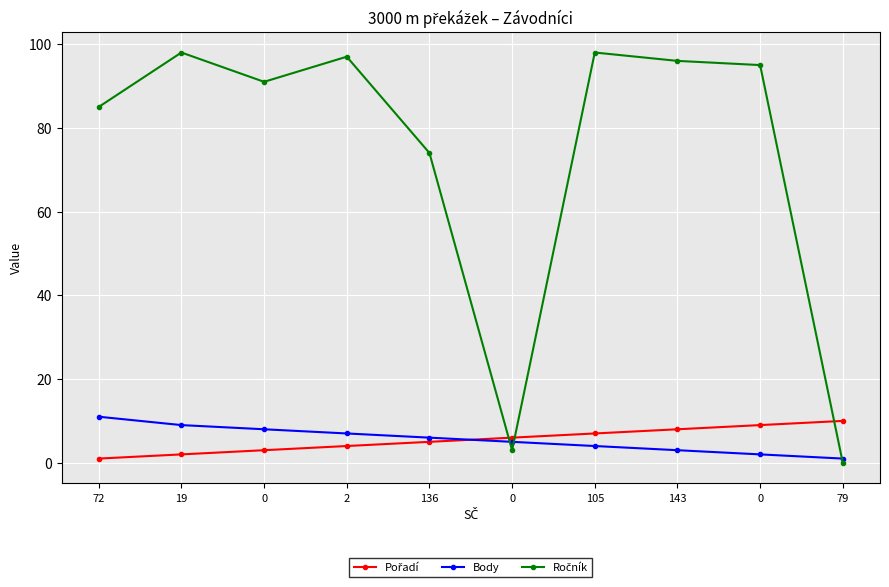

Is this an area chart (filled region under the line)?

No